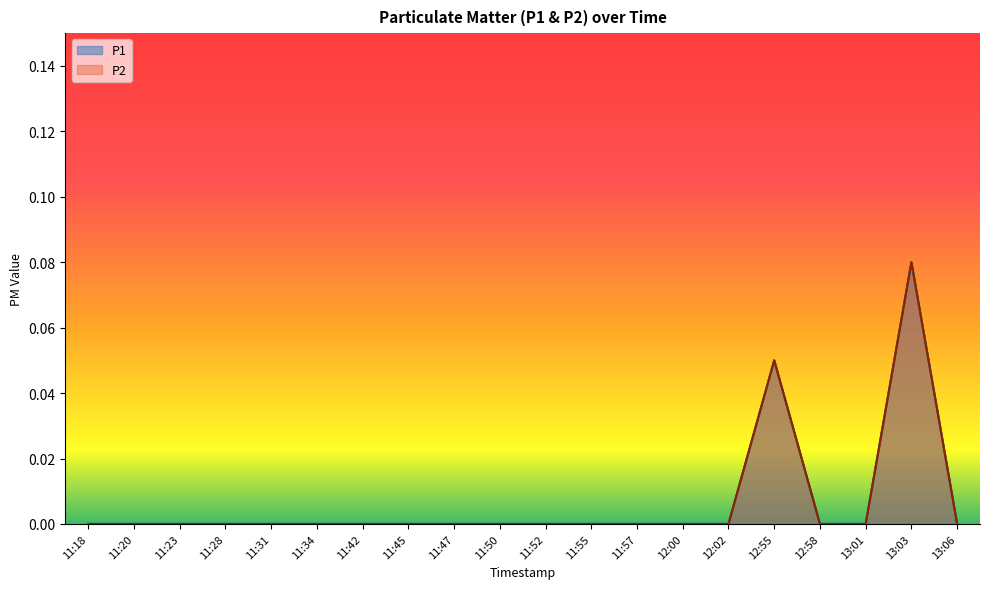

Reading right to left, list all the values displayed in this chart.

P1: 0.0	0.1	0.0	0.0	0.1	0.0	0.0	0.0	0.0	0.0	0.0	0.0	0.0	0.0	0.0	0.0	0.0	0.0	0.0	0.0
P2: 0.0	0.1	0.0	0.0	0.1	0.0	0.0	0.0	0.0	0.0	0.0	0.0	0.0	0.0	0.0	0.0	0.0	0.0	0.0	0.0